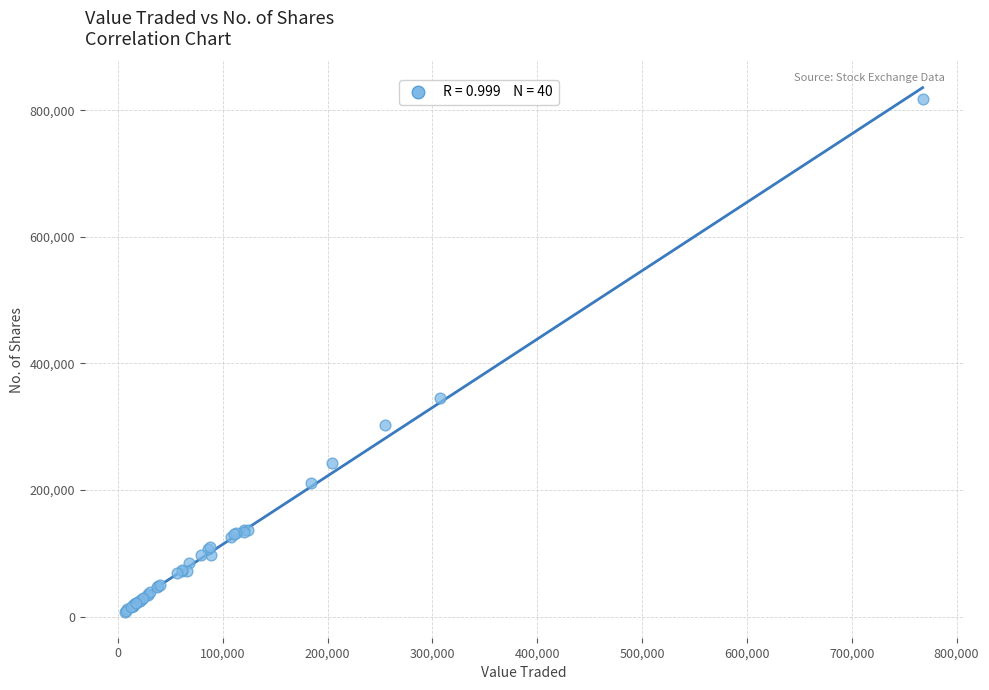

What Y value in the scatter plot is closest to 413217?

345663